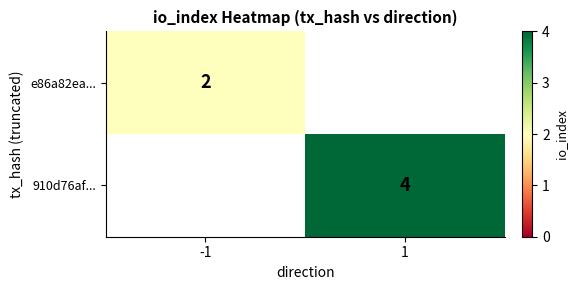

Which has a higher value, 1 or -1?

-1